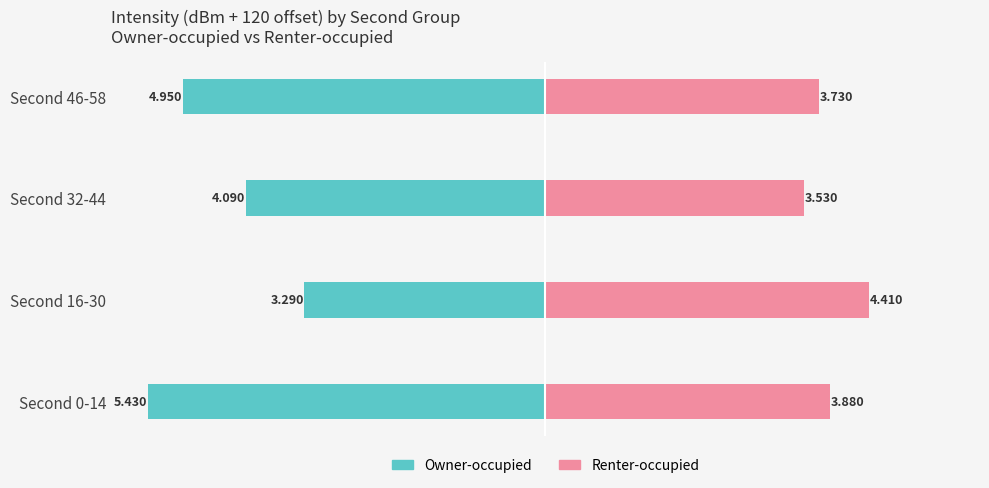

What is the sum of the Renter-occupied values at 2 and 1?

7.9